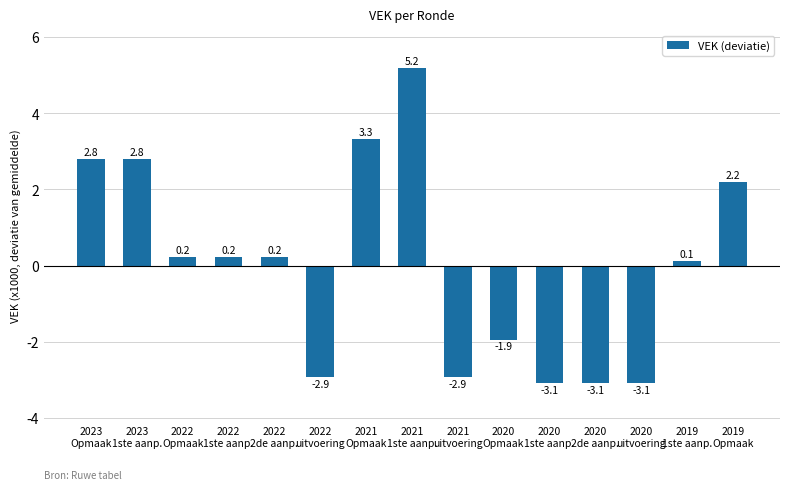

What is the smallest value displayed?

-3.1